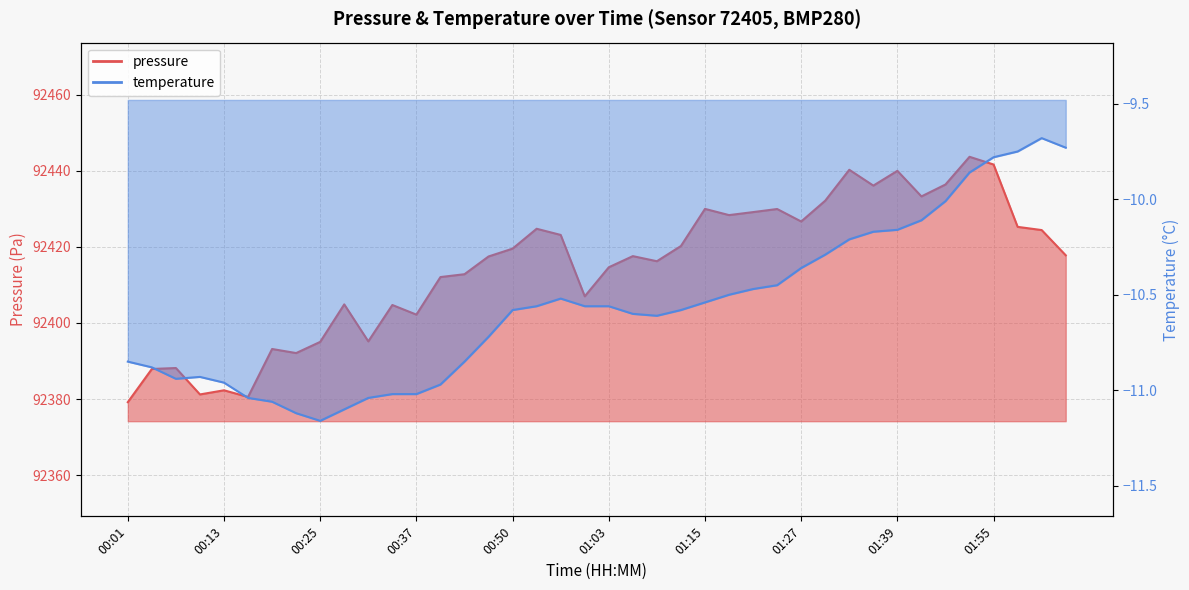

Where does the temperature series first go above -10?

01:52